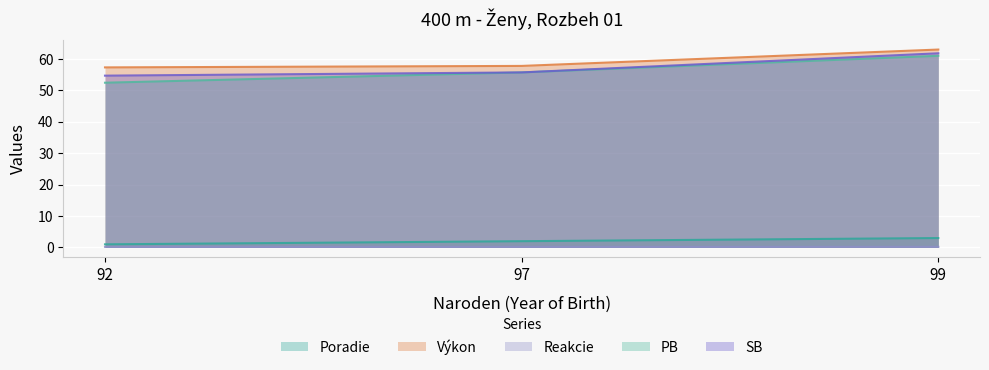

List the labels in order of SB value, smallest first.

92, 97, 99